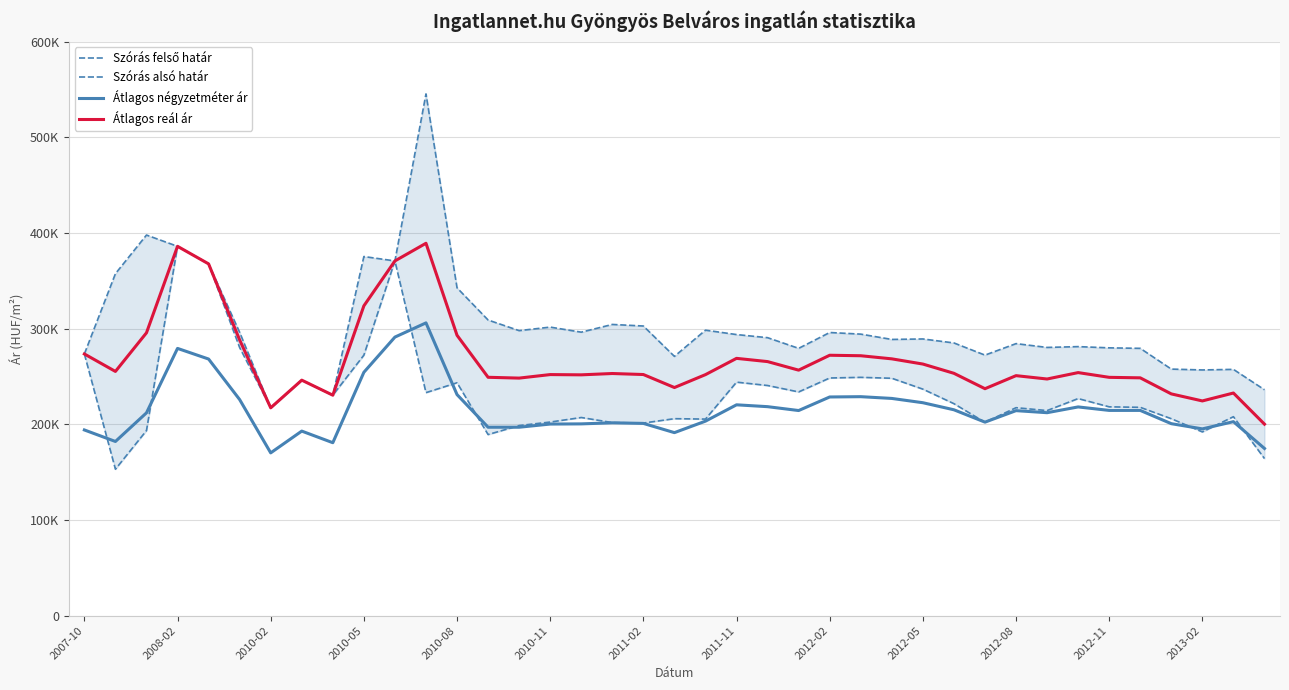

How many lines are shown in the chart?

4